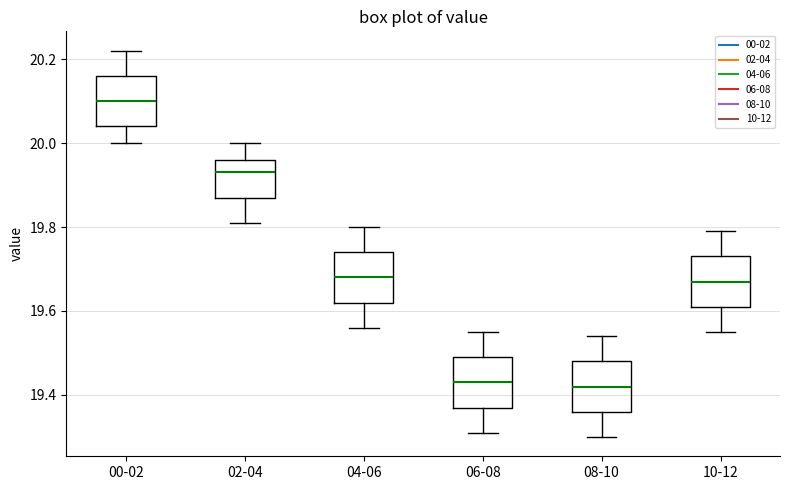

Reading left to right, transcribe this box plot: for each box, give where its median line is, the range the box spans, and where its two whiskers end, as read against the y-axis. The values are not printed on the chart, so give them approximately, as read against the axis.

00-02: median 20.10, box 20.04 to 20.16, whiskers 20.00 to 20.22
02-04: median 19.94, box 19.88 to 19.96, whiskers 19.82 to 20.00
04-06: median 19.68, box 19.62 to 19.74, whiskers 19.56 to 19.80
06-08: median 19.44, box 19.38 to 19.50, whiskers 19.32 to 19.56
08-10: median 19.42, box 19.36 to 19.48, whiskers 19.30 to 19.54
10-12: median 19.68, box 19.62 to 19.74, whiskers 19.56 to 19.80